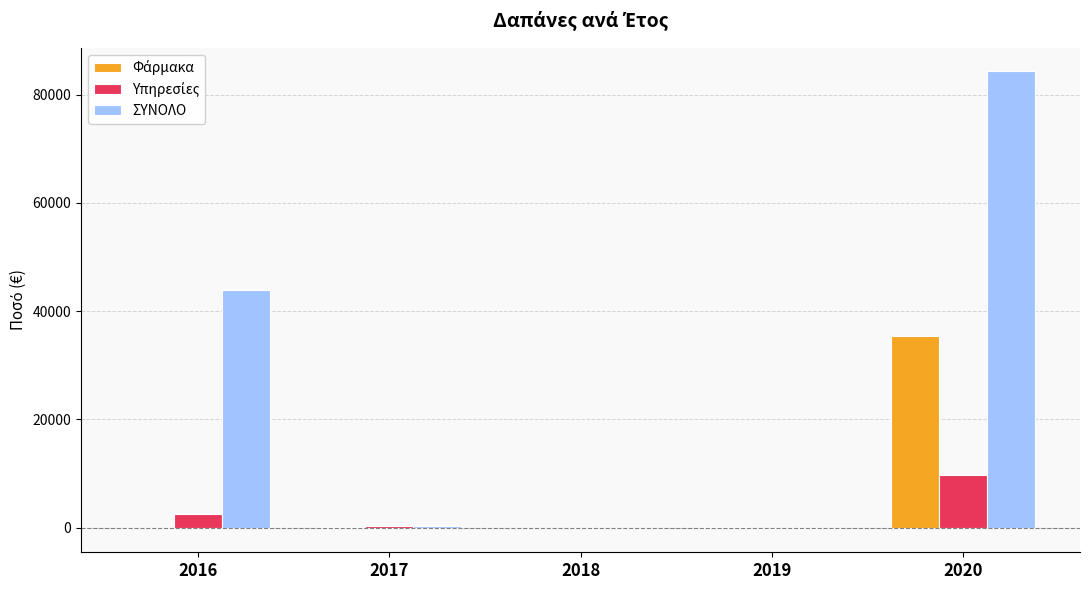

At which category is the sum across all series the highest?

2020